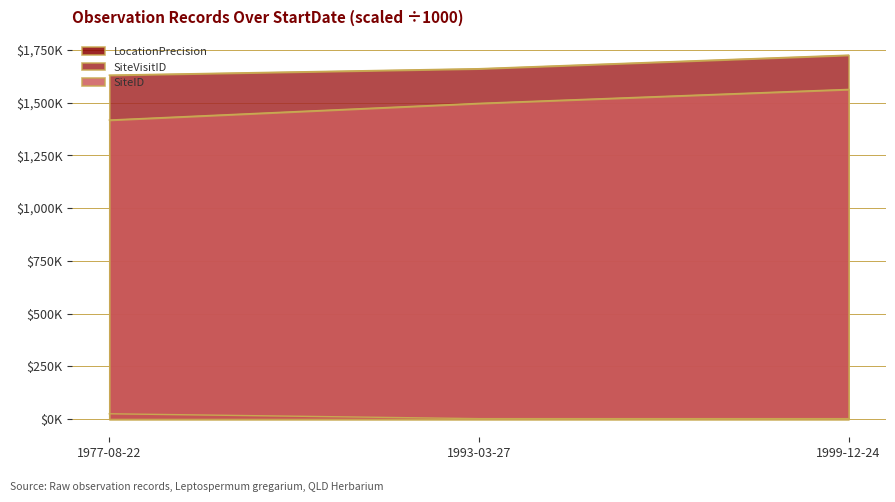

Reading left to right, what are all the values shown in this chart?

LocationPrecision: 25.0	2.0	2.0
SiteVisitID: 1630.0	1660.7	1724.9
SiteID: 1417.3	1496.3	1562.5